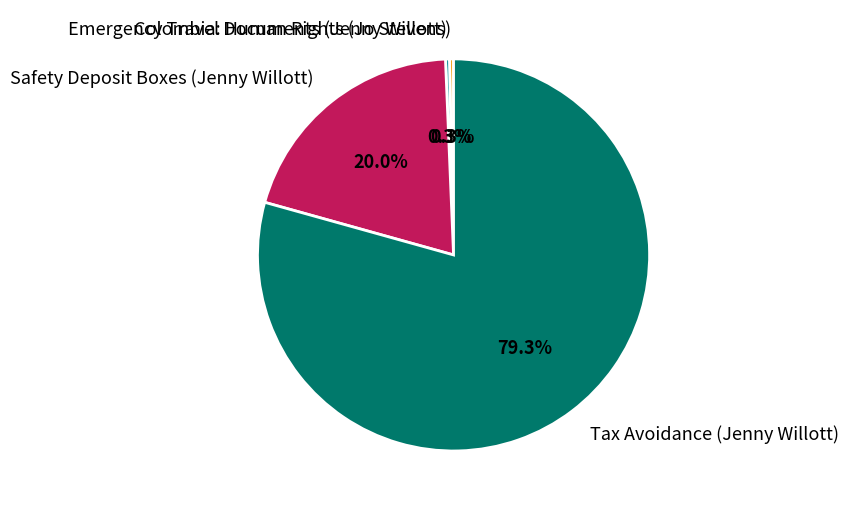

Count the number of slices in the pie.

4